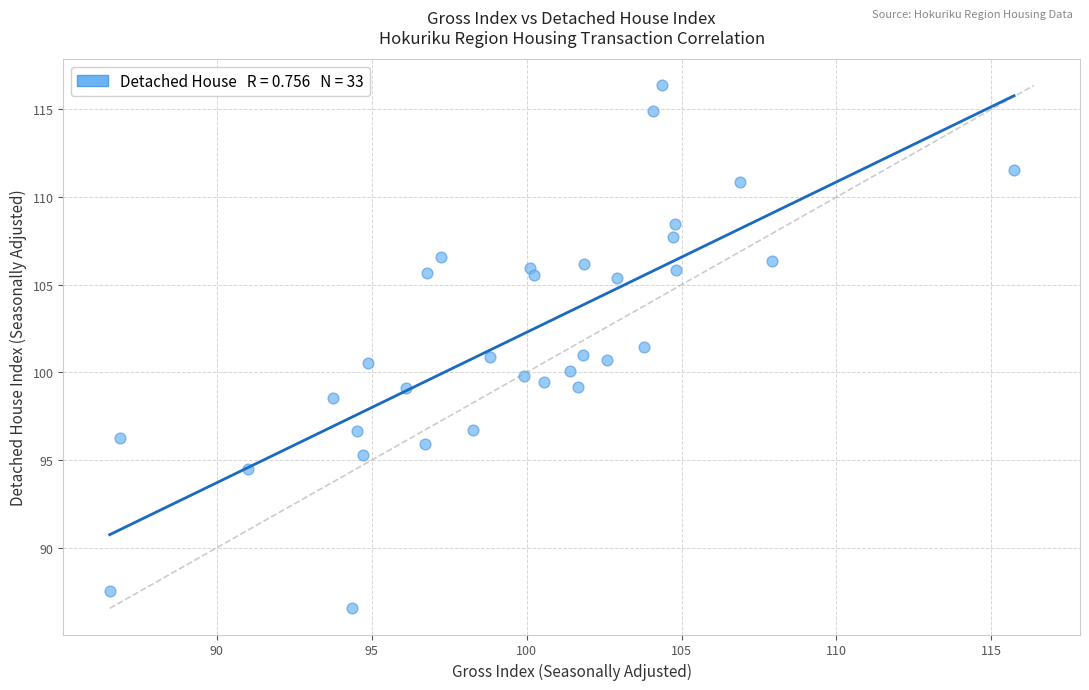

What is the range of Y values (max minus min)?

29.8